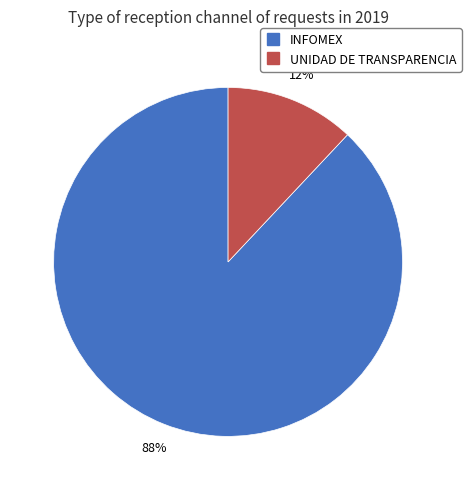

Which category accounts for the majority?

INFOMEX